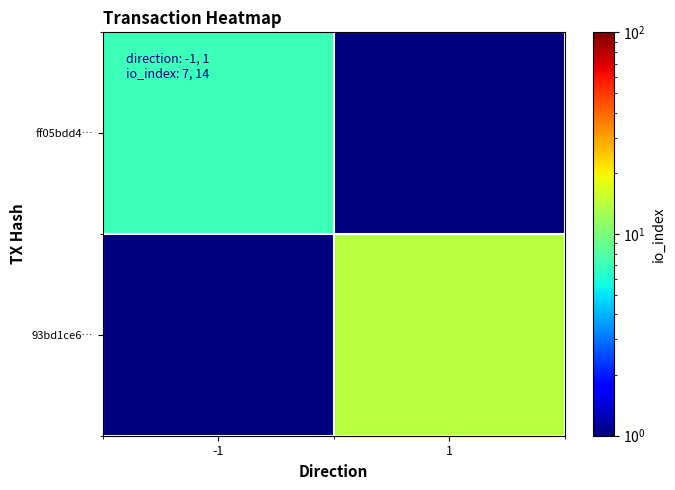

Reading right to left, what are all the values shown in this chart?

ff05bdd4…: 1=0.5	-1=7.0
93bd1ce6…: 1=14.0	-1=0.5